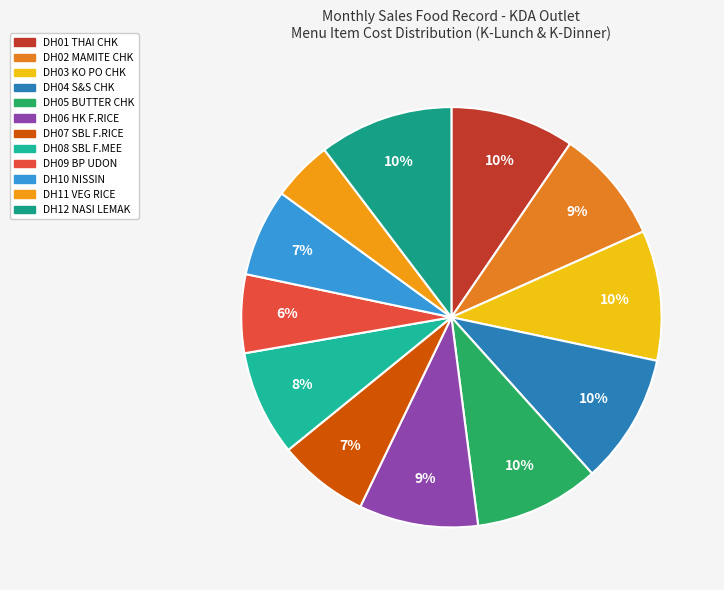

To the nearest percent, what is the difference between the DH11 VEG RICE and DH03 KO PO CHK slice percentages?

5%